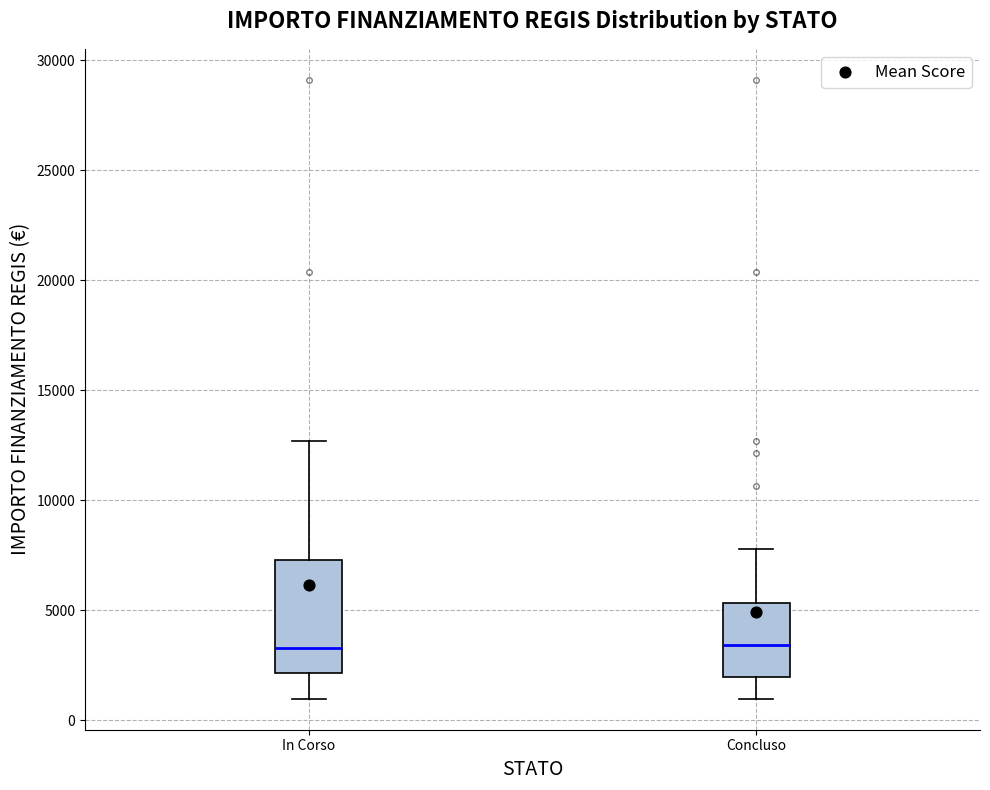

Where does the median line of the box for Concluso sit on the y-axis? The values are not printed on the chart, so give them approximately, as read against the axis.

3500